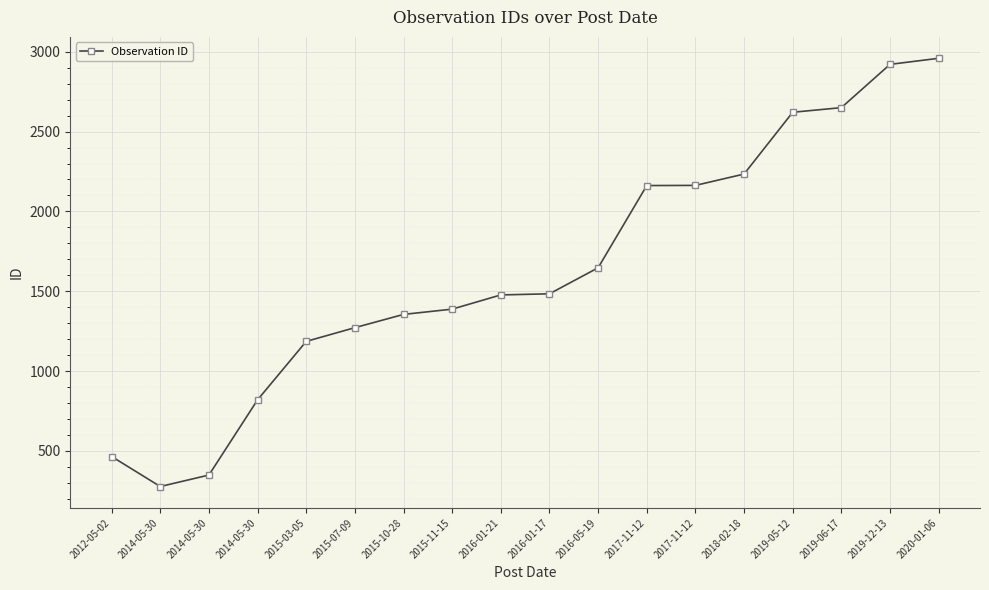

Does the chart have visible grid lines?

Yes